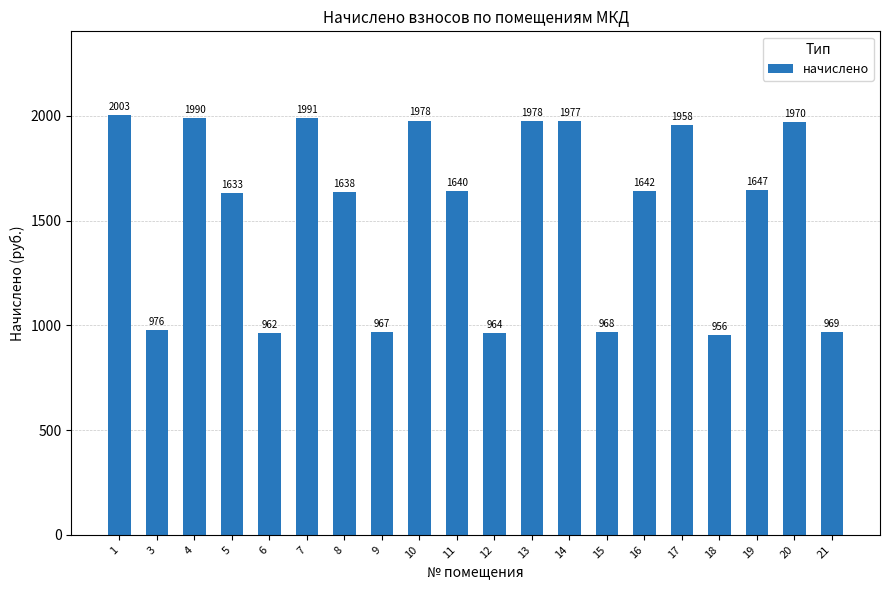

True or false: the data shows 2432.3 at 11.

False